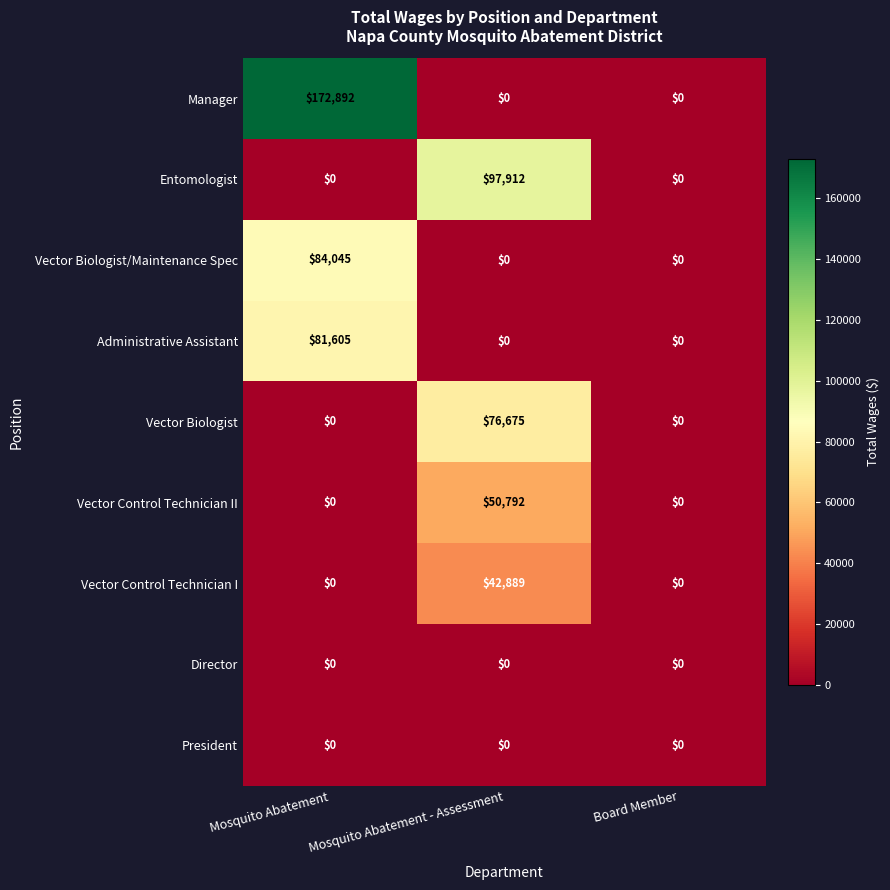

Which series has the widest spread of values?

Manager